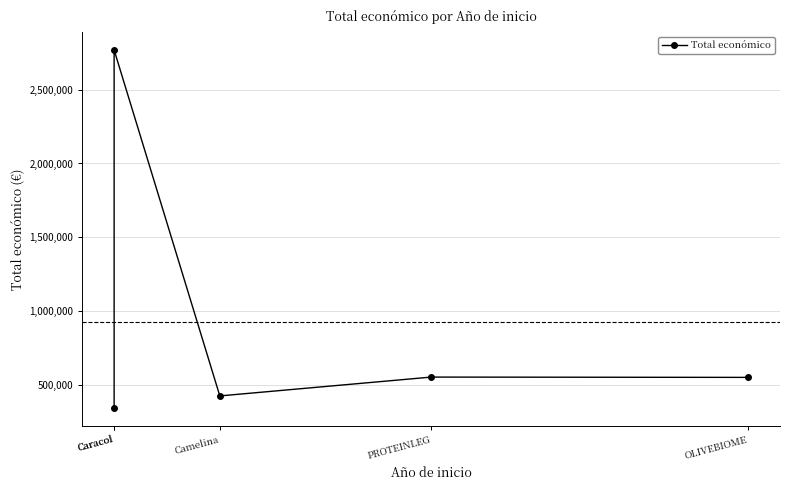

What is the label of the 5th point from the left?

OLIVEBIOME